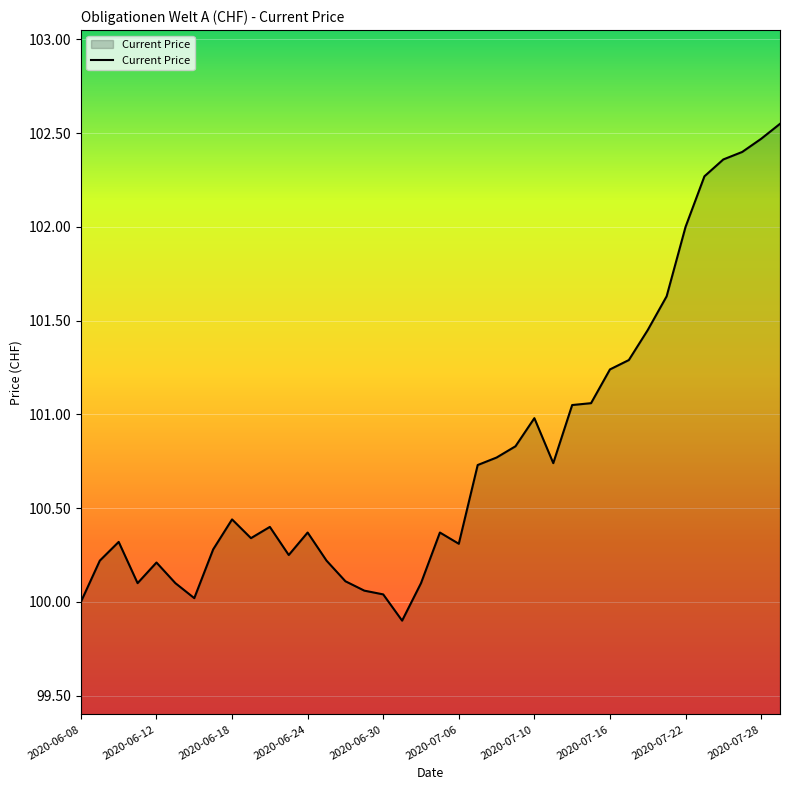

Does the chart display data point markers on the line(s)?

No